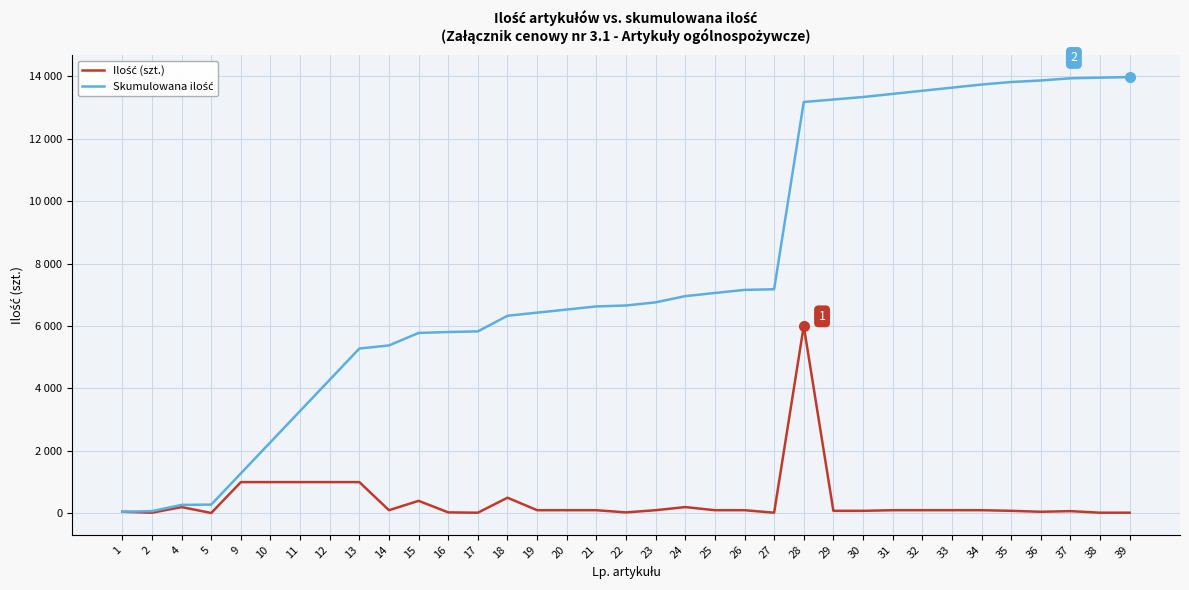

Does the chart have visible grid lines?

Yes